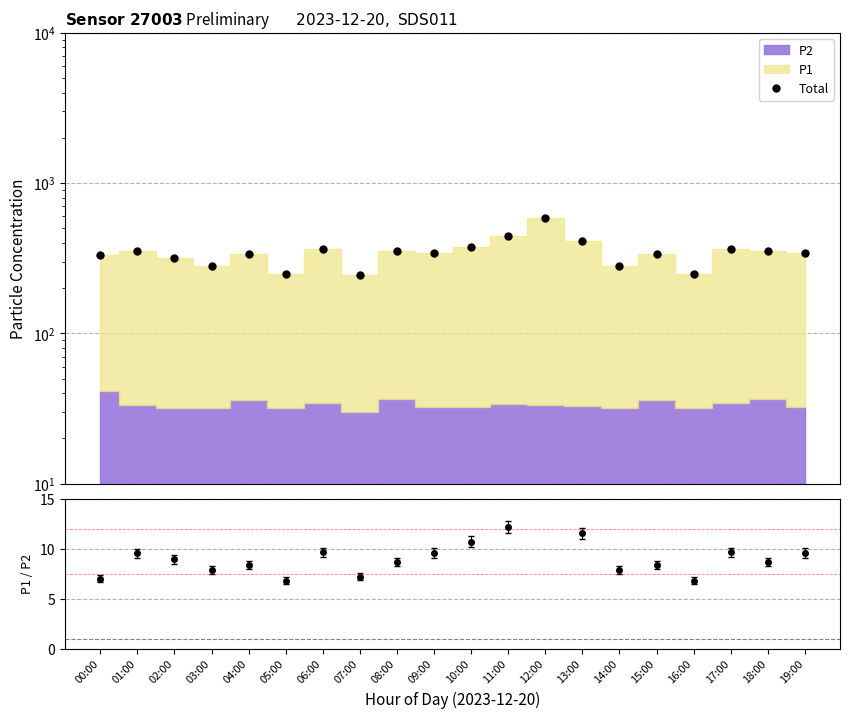

Which series has the widest spread of values?

Total